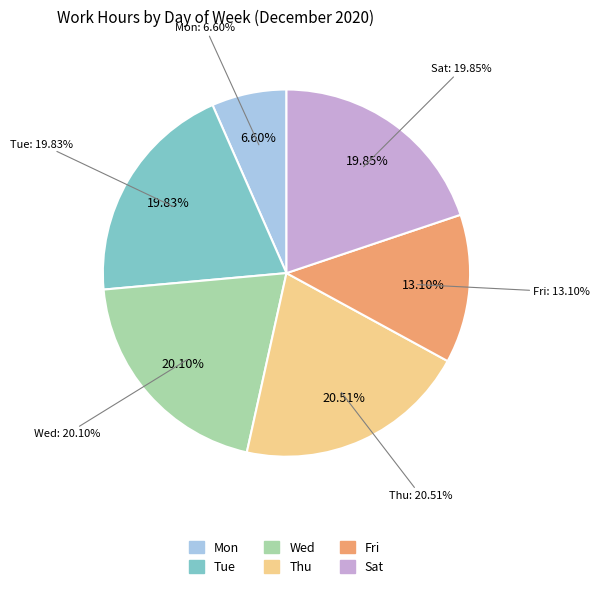

How many segments does this pie chart have?

6